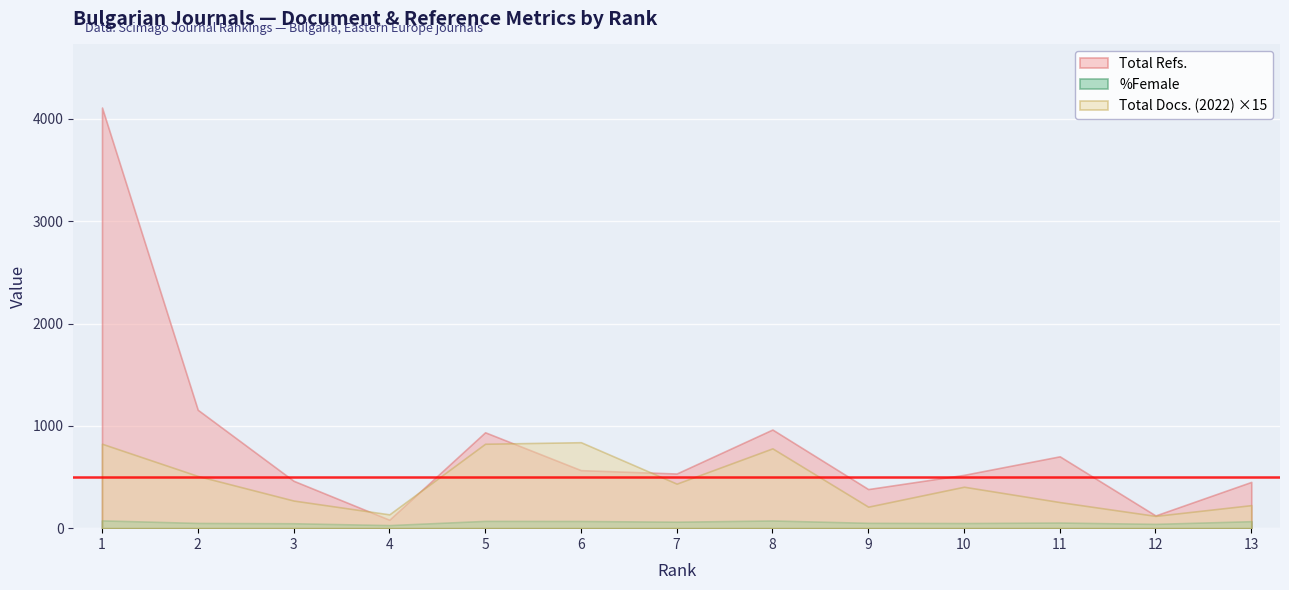

At which category is the sum across all series the highest?

1